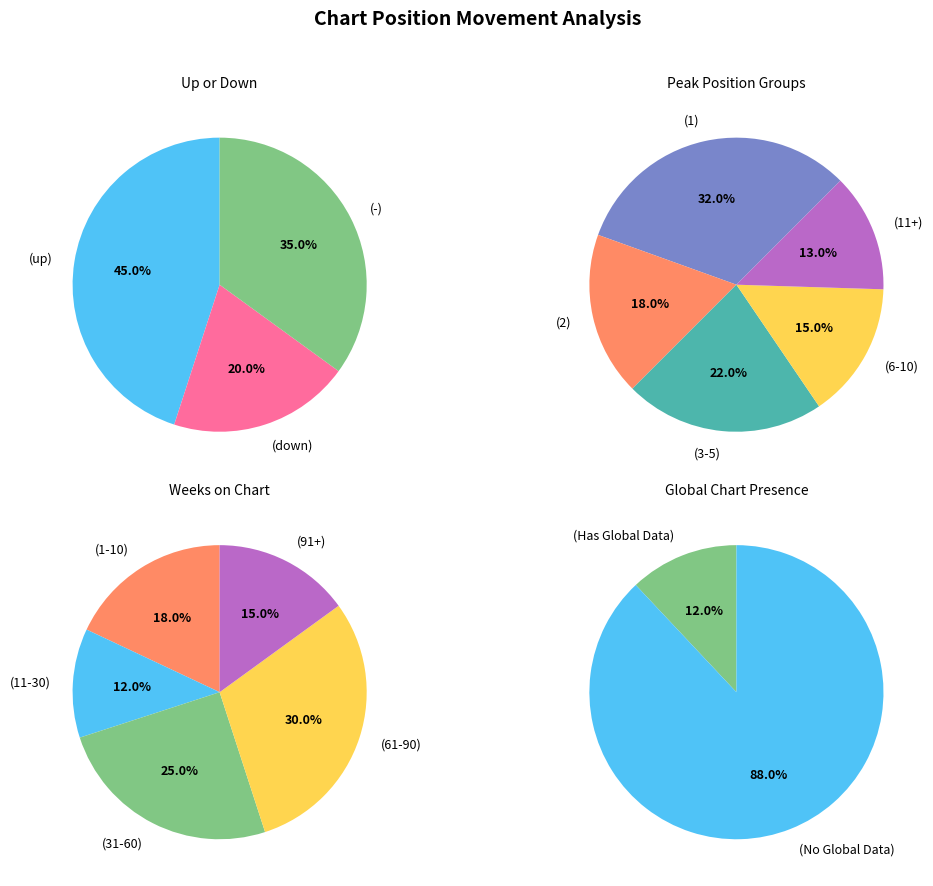

Is there a majority slice in this chart?

No